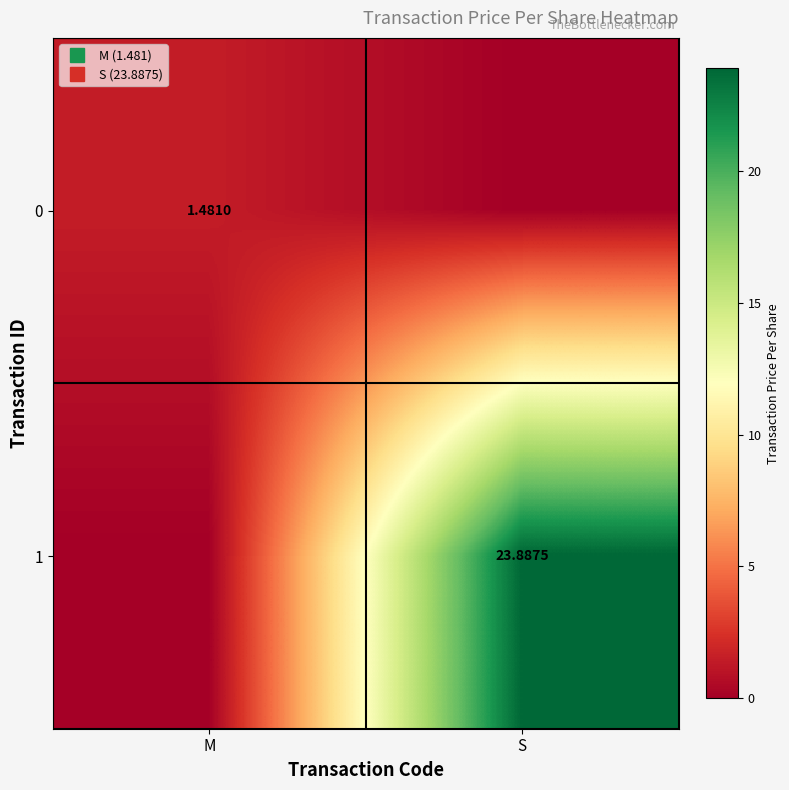

Rank the categories by 1 value from highest to lowest.

S, M